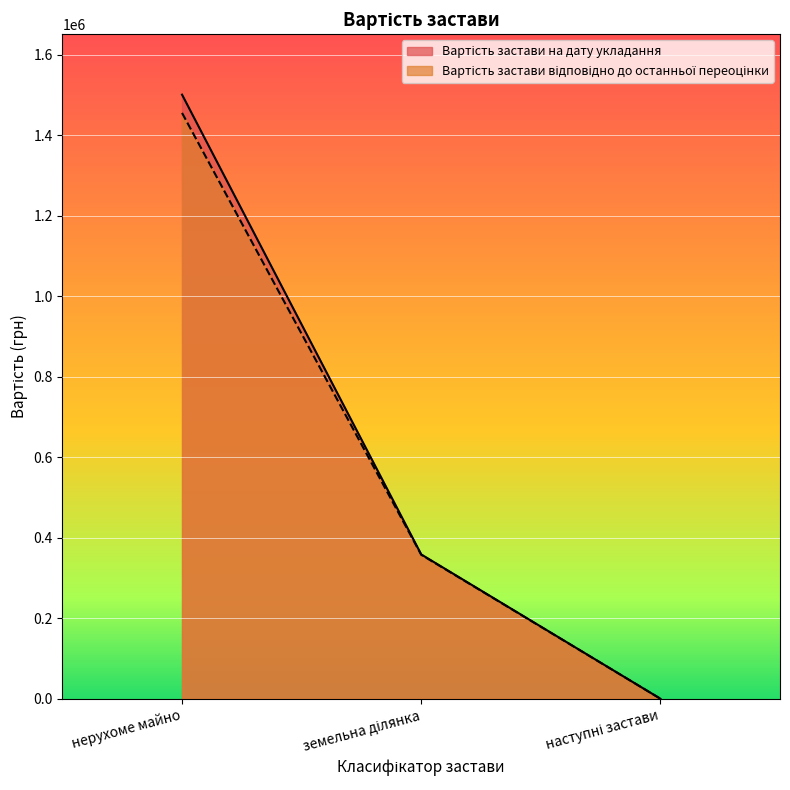

Where is Вартість застави відповідно до останньої переоцінки nearest to the value 727450?

земельна ділянка